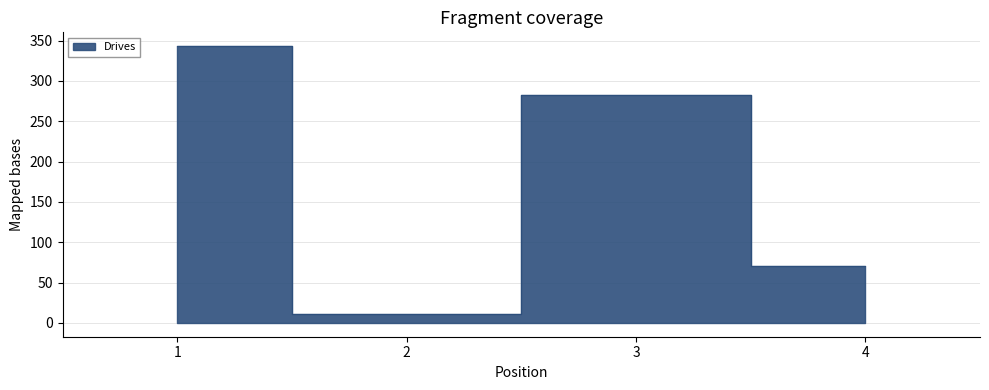

What is the ratio of the value at 1 to the value at 3?

1.2